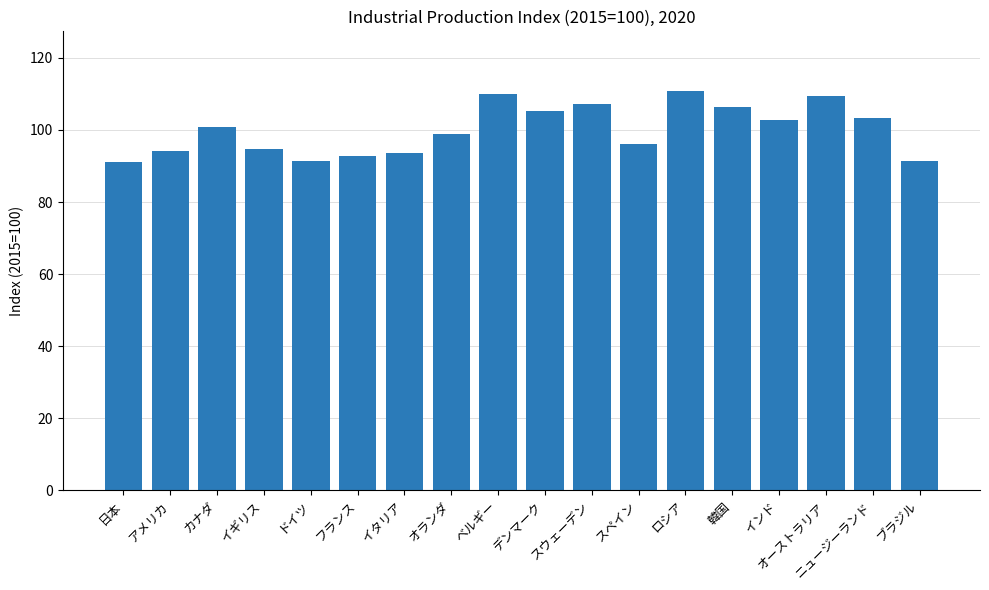

What is the difference between the second highest and second lowest values?

18.5